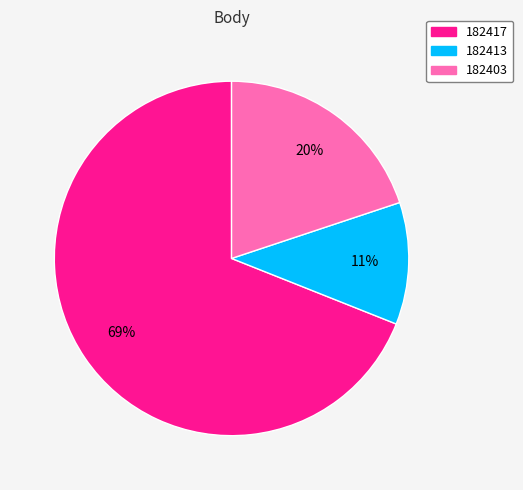

Is 182413 the majority of the pie?

No